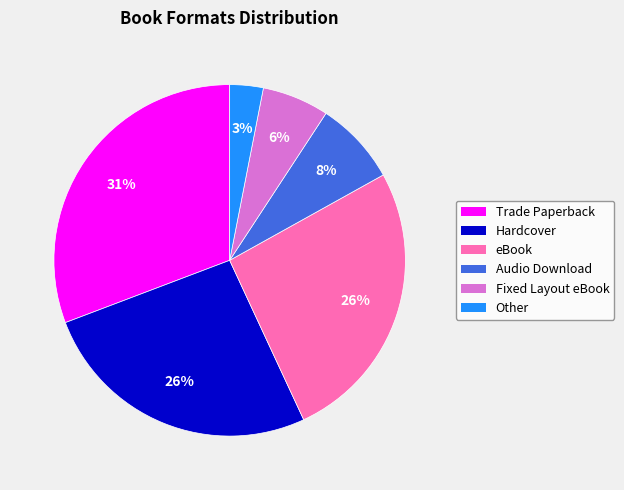

Which category has the smallest portion of the pie?

Other